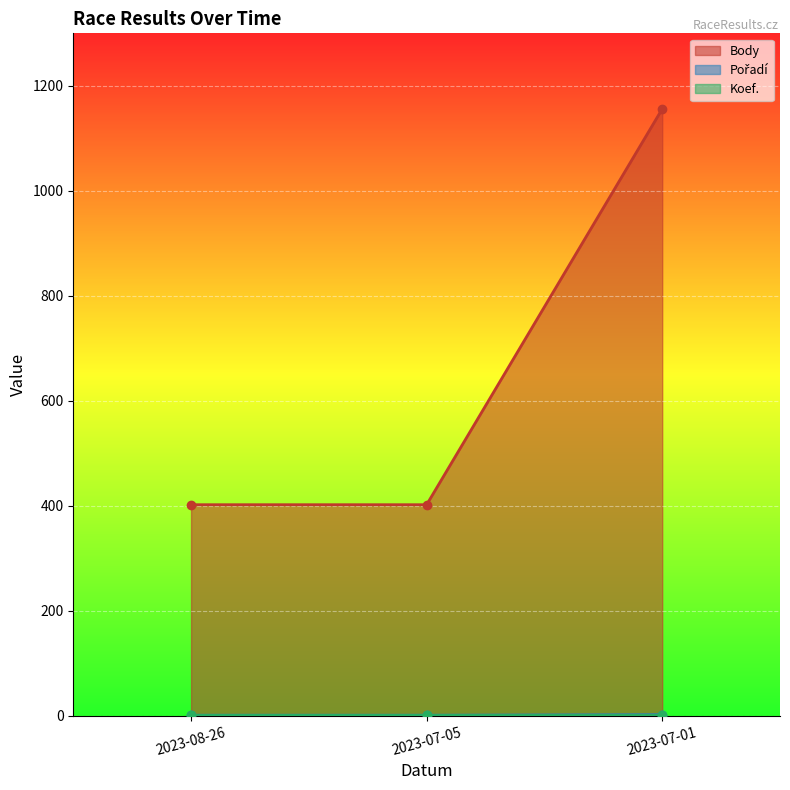

What is the value of the Body point at the 3rd from the left?

1156